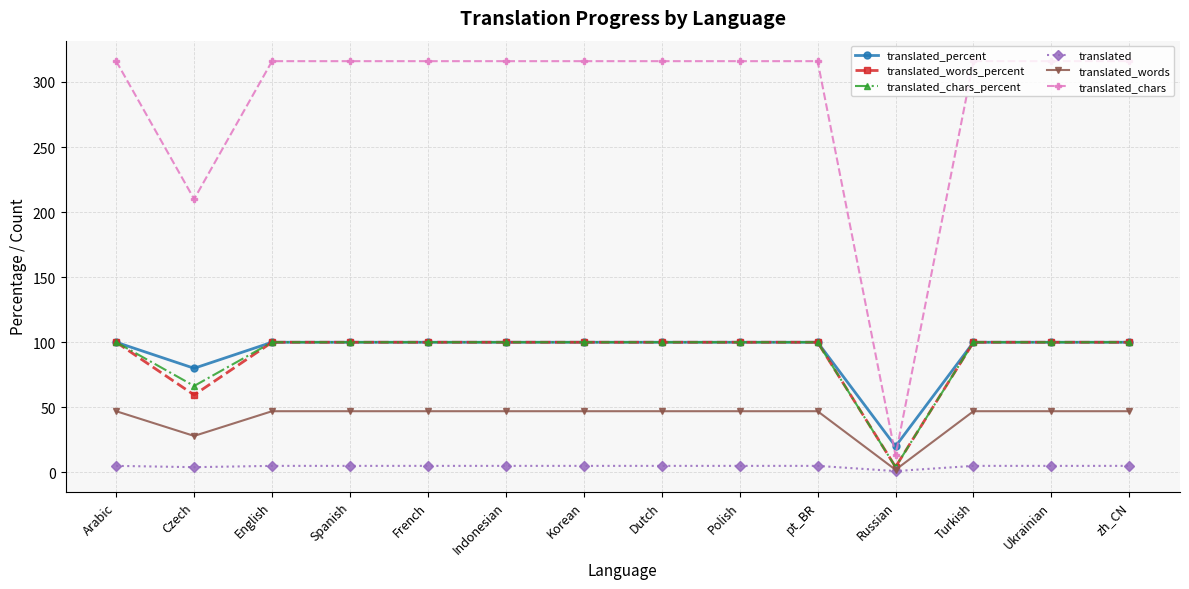

What is the highest value of the translated series?

5.0